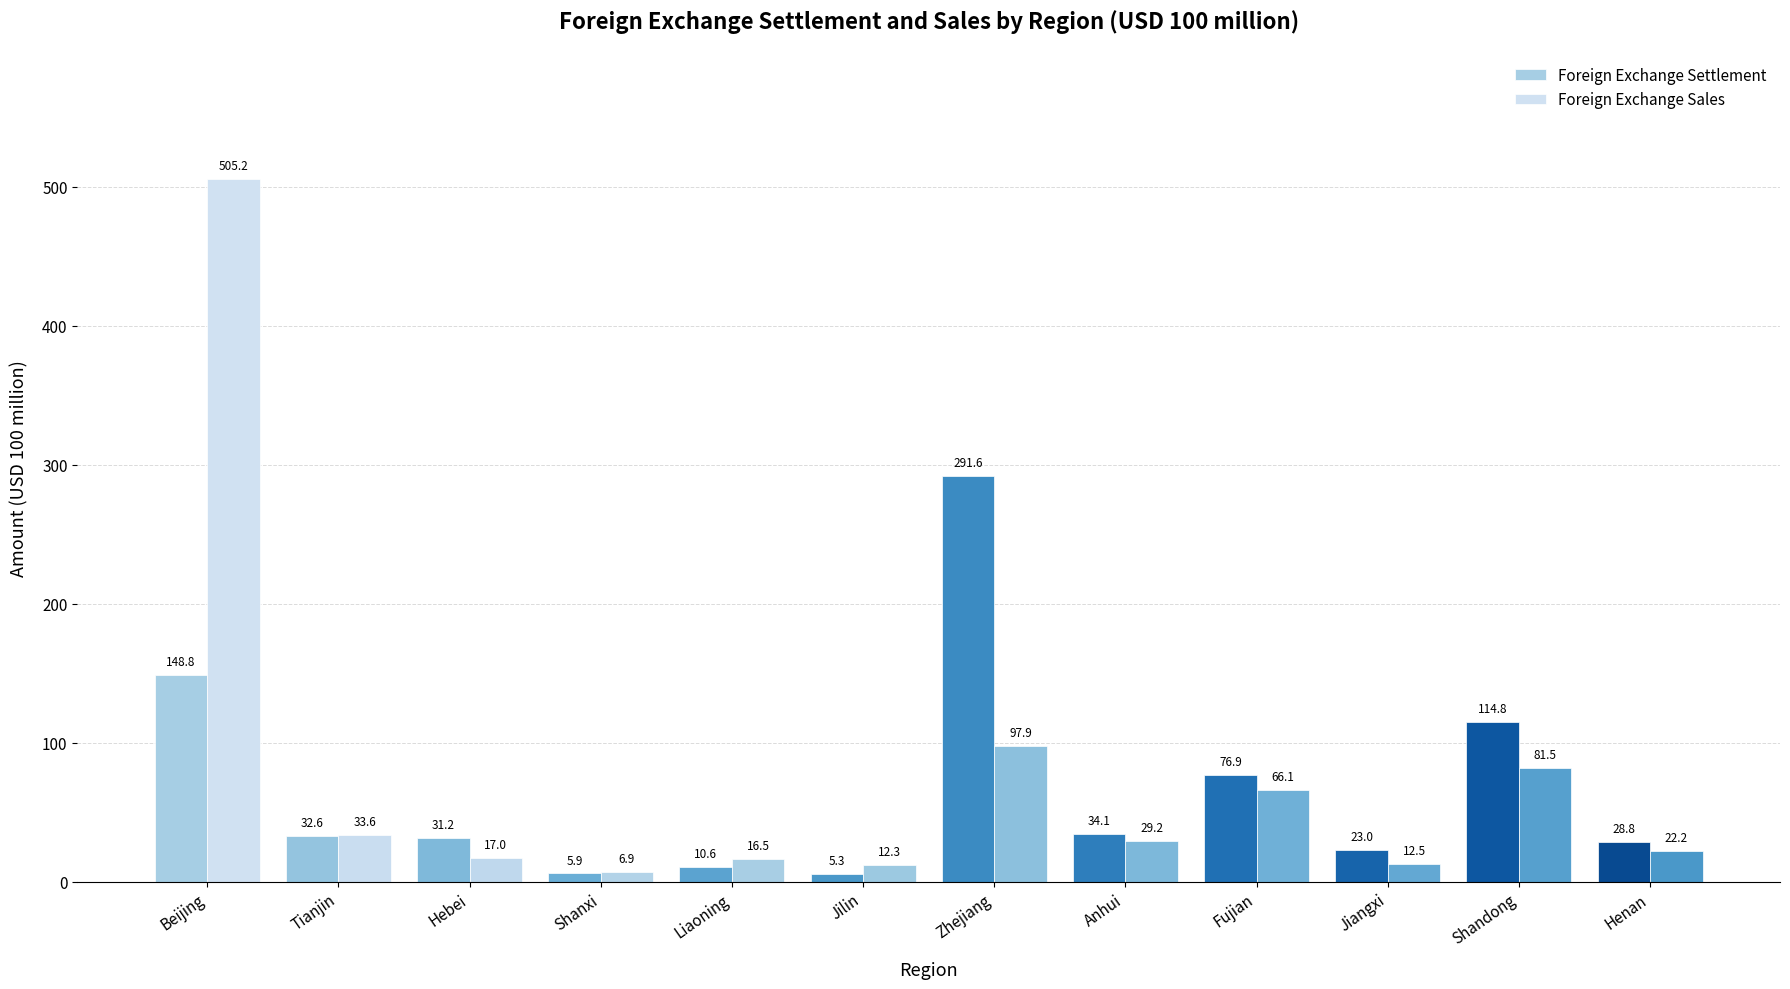

At which label does Foreign Exchange Sales first exceed 29?

Beijing